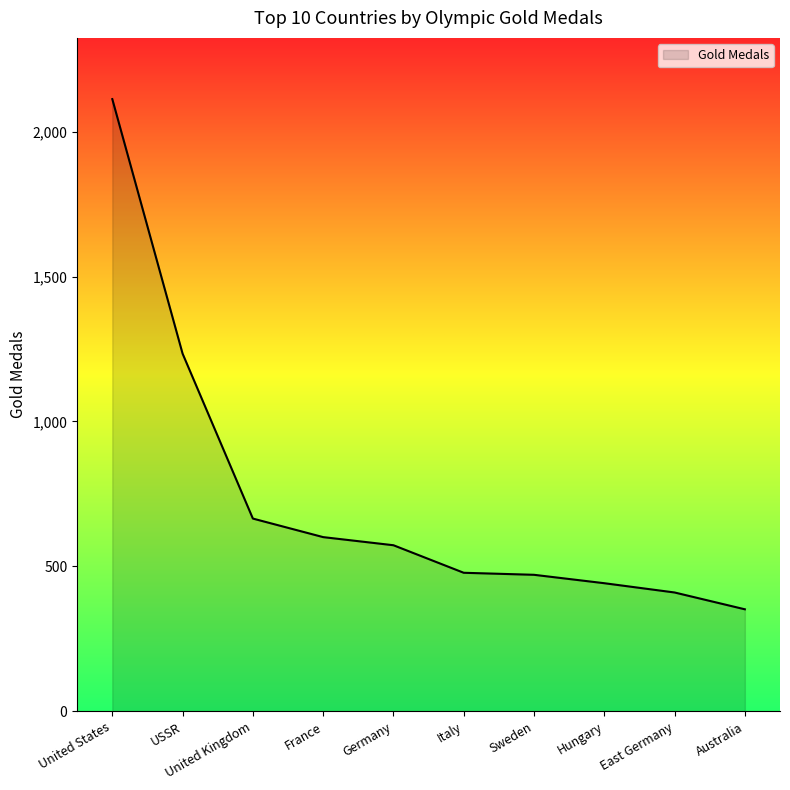

What is the difference between the maximum and minimum values?

1760